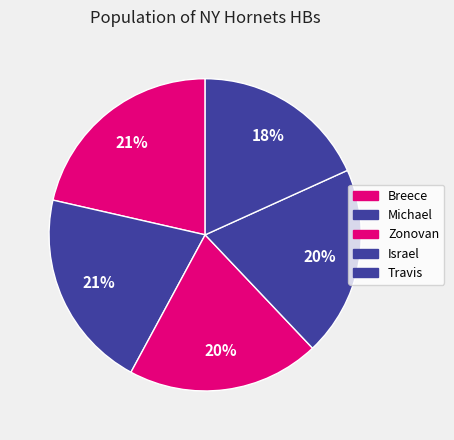

What percentage is NOT represented by Zonovan?

80.0%